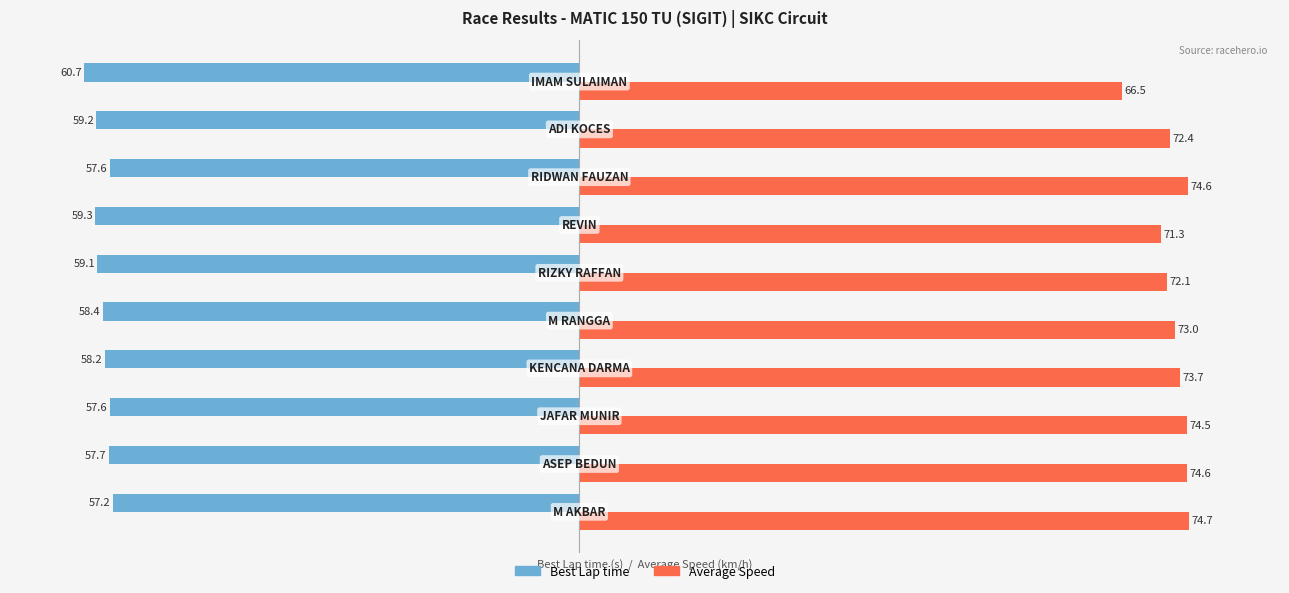

How many distinct data groups are displayed?

2